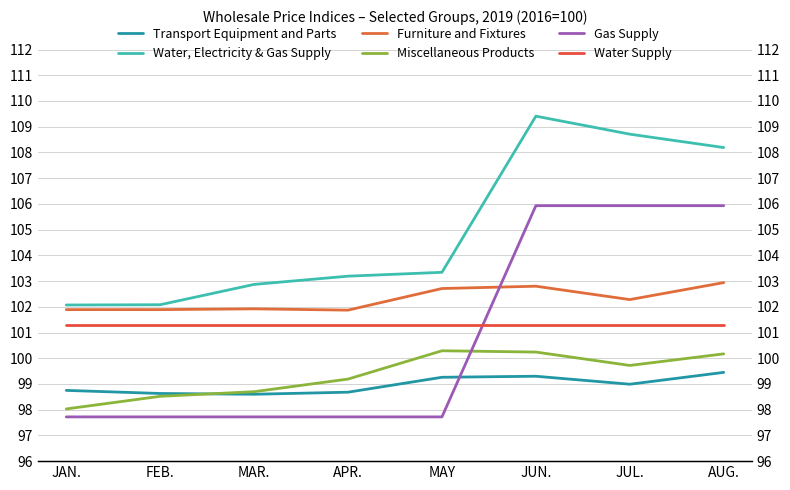

Is the value of Water Supply at AUG. greater than the value of Transport Equipment and Parts at MAY?

Yes